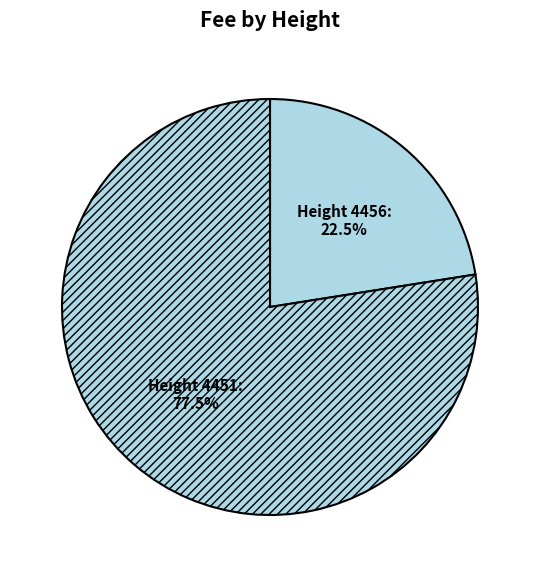

Rank the categories by value from lowest to highest.

4456, 4451